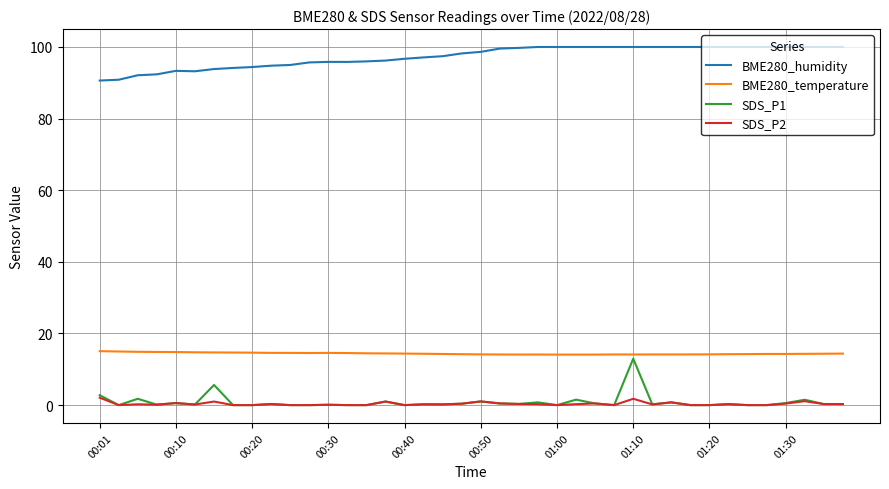

What is the sum of all BME280_humidity values?

3891.6